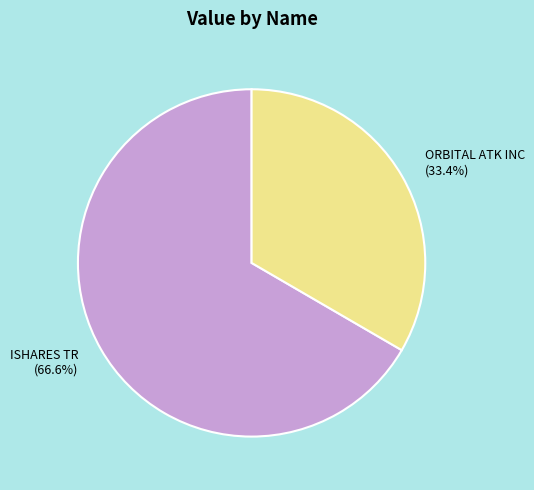

What percentage is the ISHARES TR slice, to the nearest percent?

67%